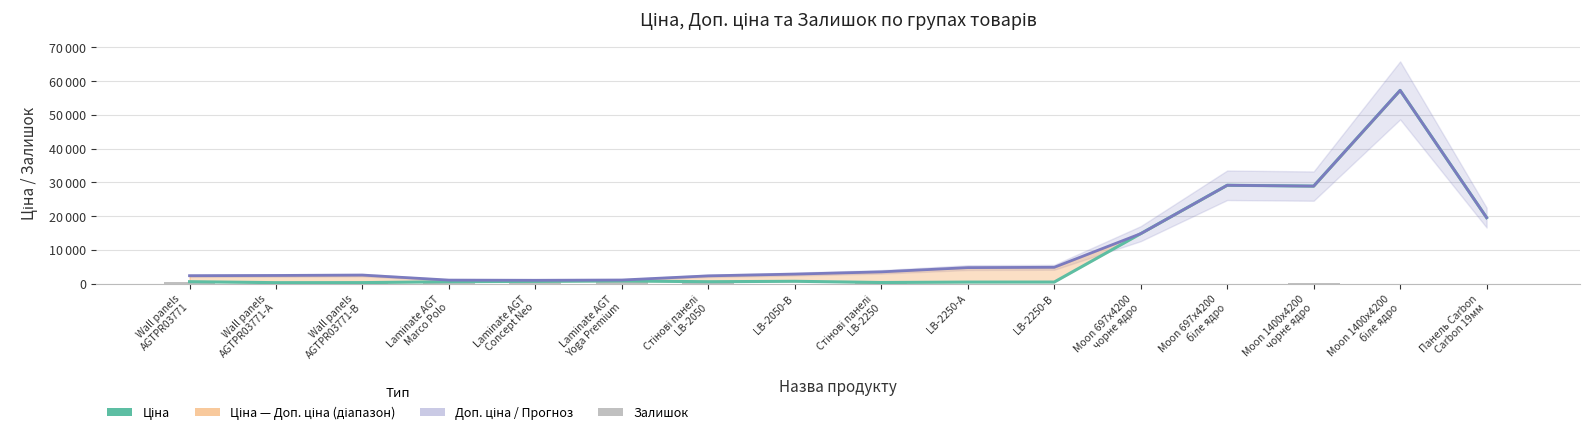

What is the sum of all Доп. ціна values?

178460.9